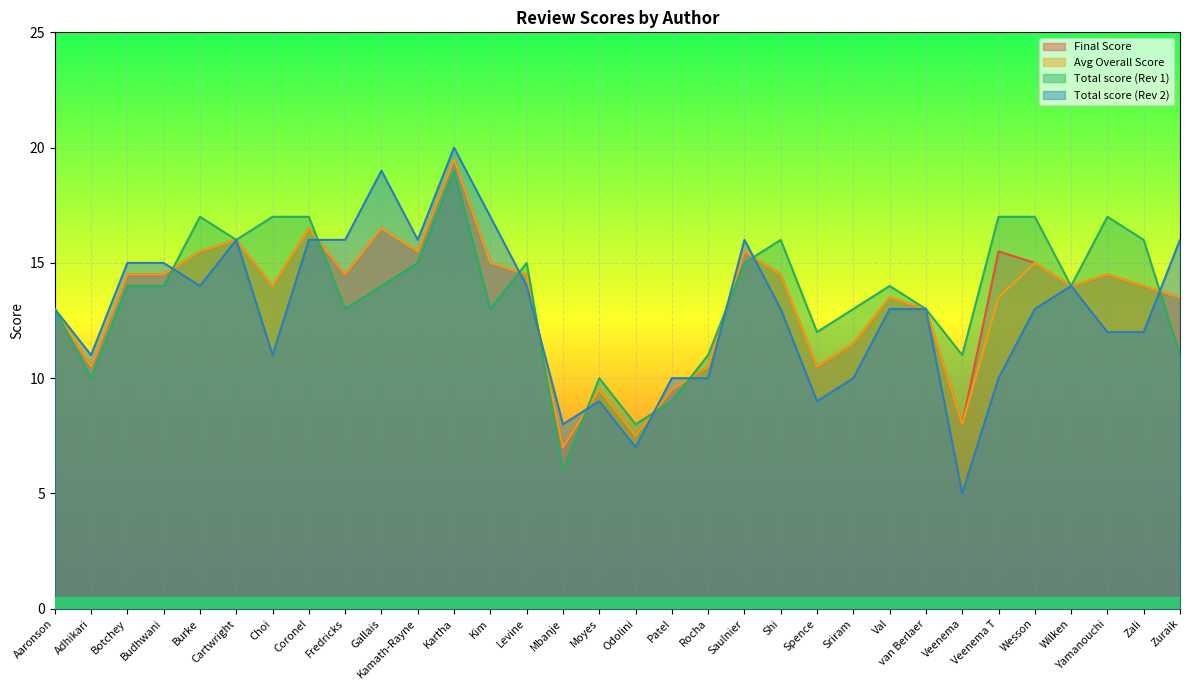

Between Sriram and Botchey, which is larger?

Botchey